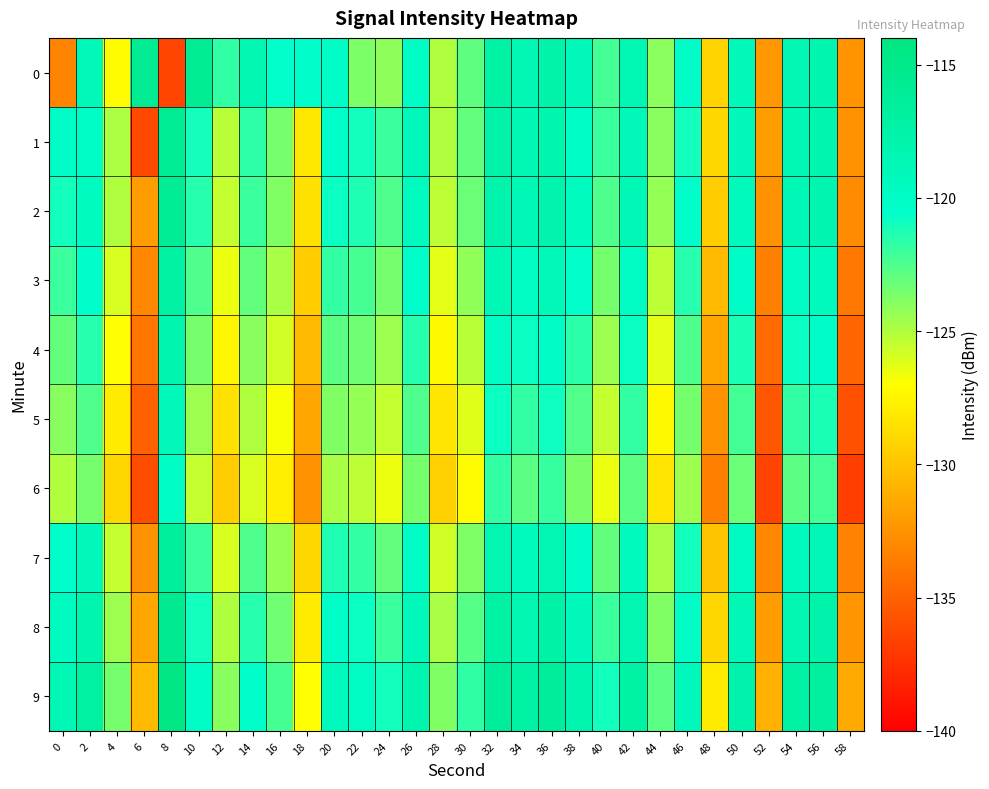

How many categories are shown in the chart?

30